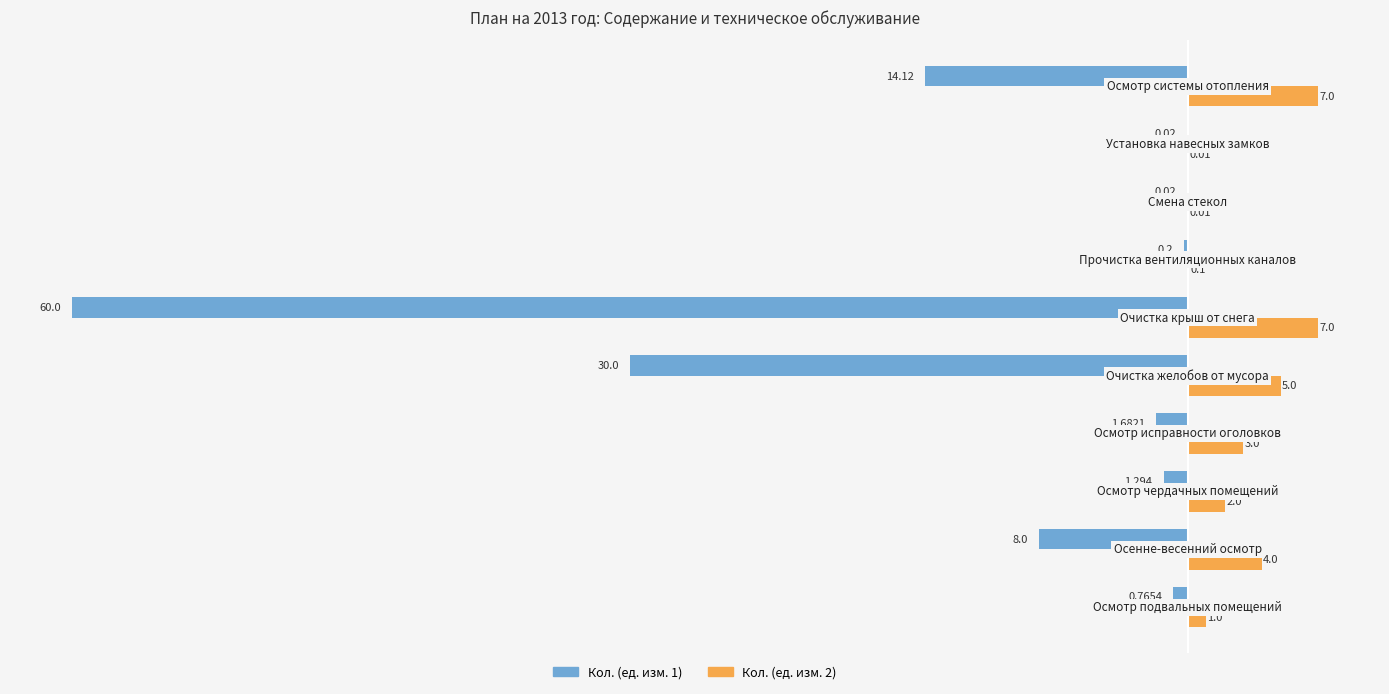

List the series in order of their peak value, highest first.

Кол. (ед. изм. 2), Кол. (ед. изм. 1)